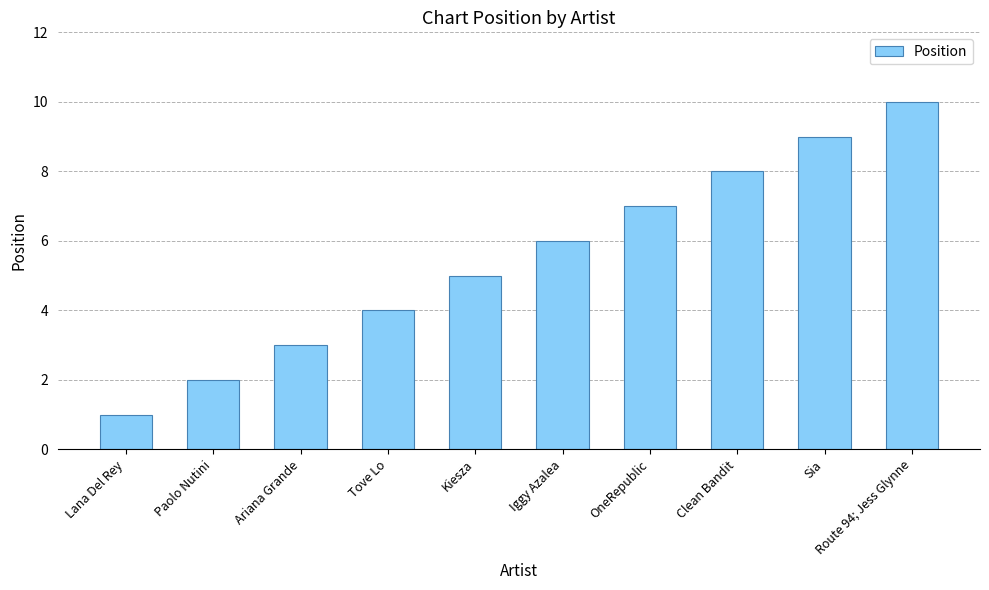

List the labels in order of value, largest first.

Route 94; Jess Glynne, Sia, Clean Bandit, OneRepublic, Iggy Azalea, Kiesza, Tove Lo, Ariana Grande, Paolo Nutini, Lana Del Rey